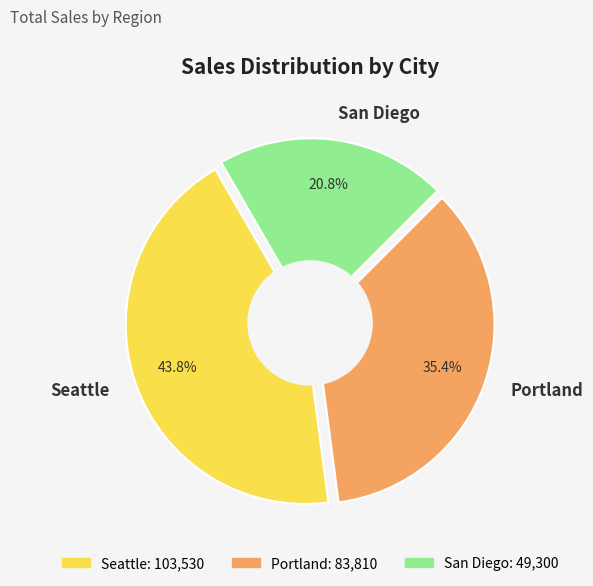

Count the number of slices in the pie.

3